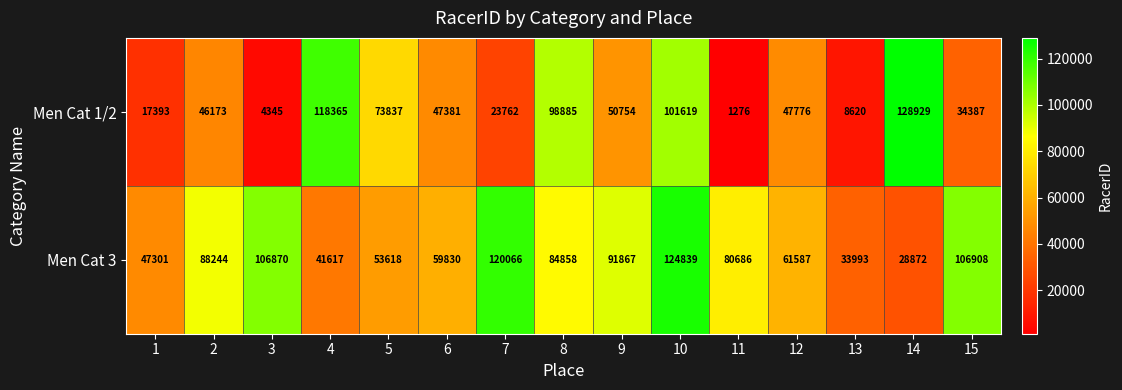

List the series in order of their overall mean, lowest first.

Men Cat 1/2, Men Cat 3